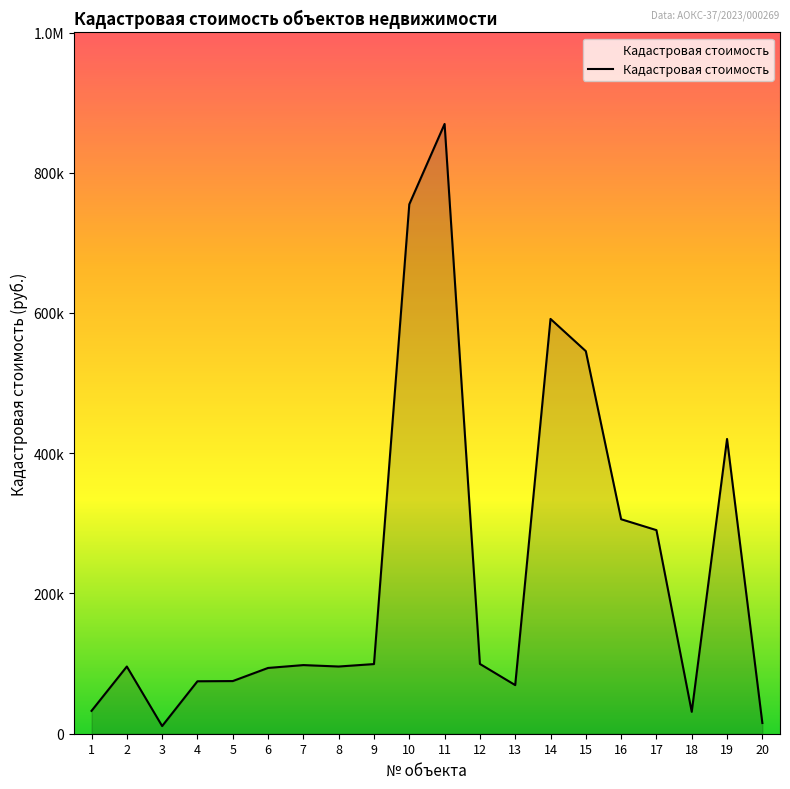

What is the value of the 13th point from the left?

69334.7